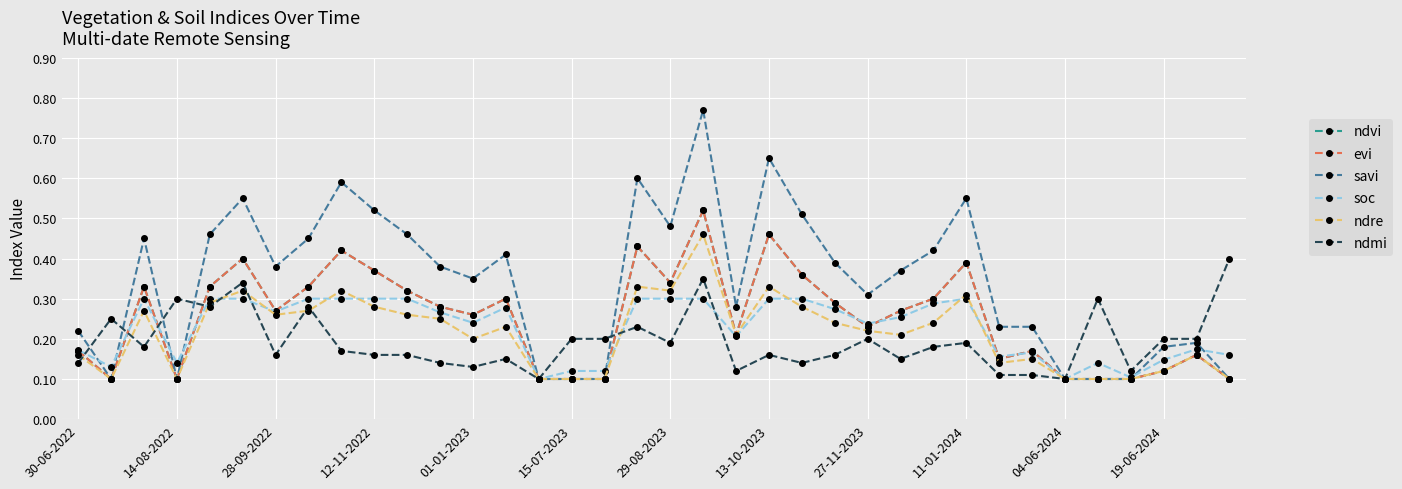

At how many categories does at least one series exceed 0?

36